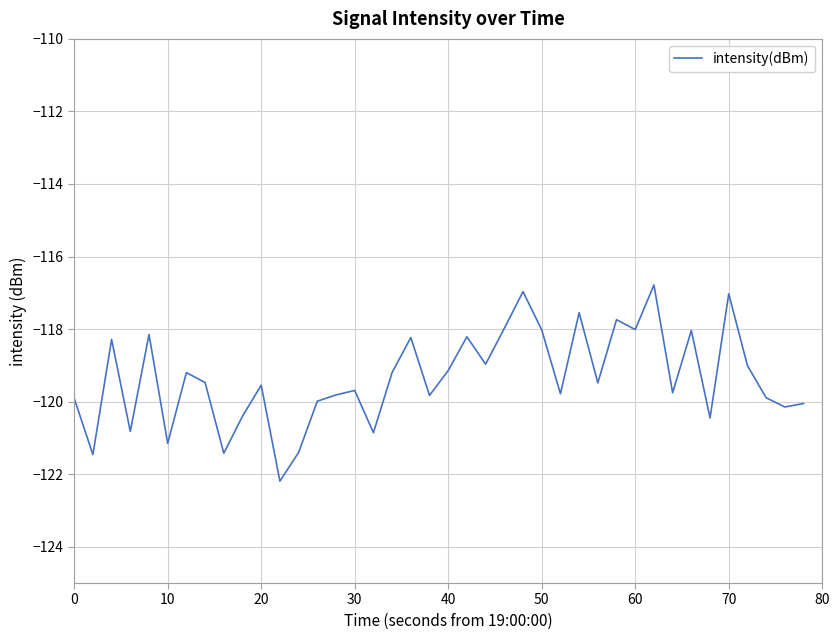

What is the sum of all values?

-4774.0